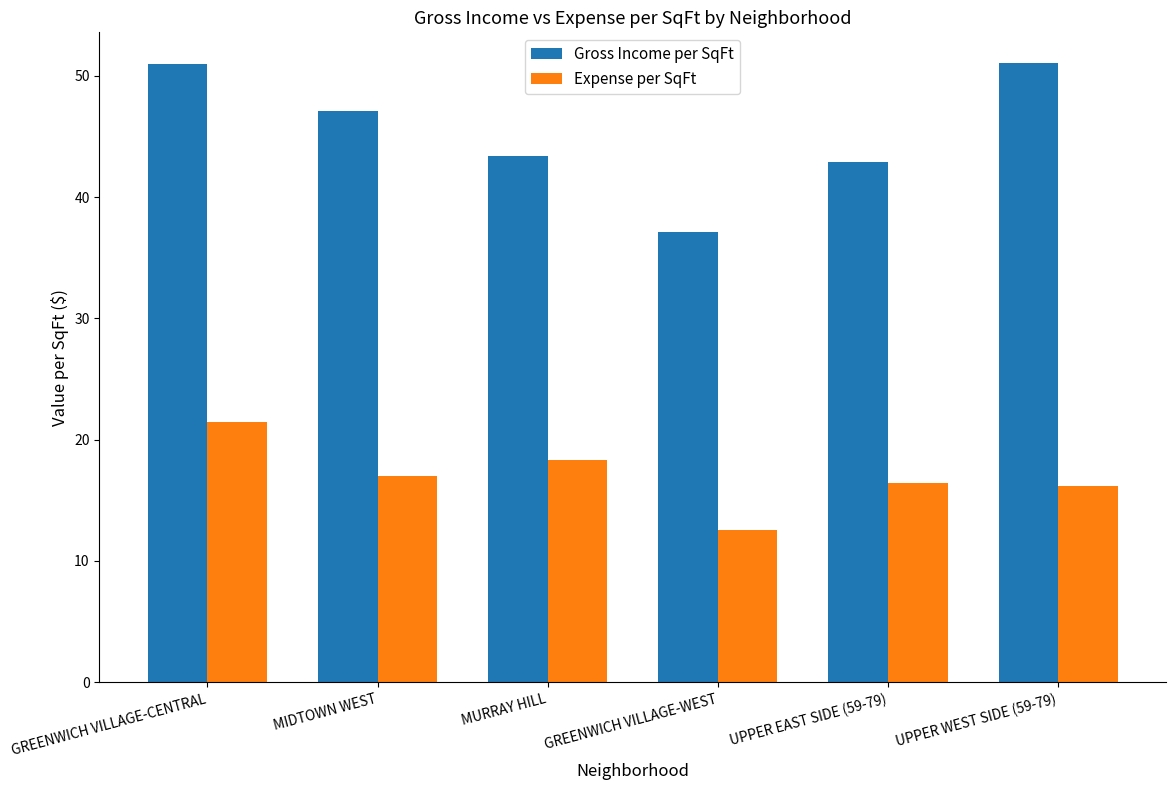

At which label is Gross Income per SqFt closest to 44?

MURRAY HILL